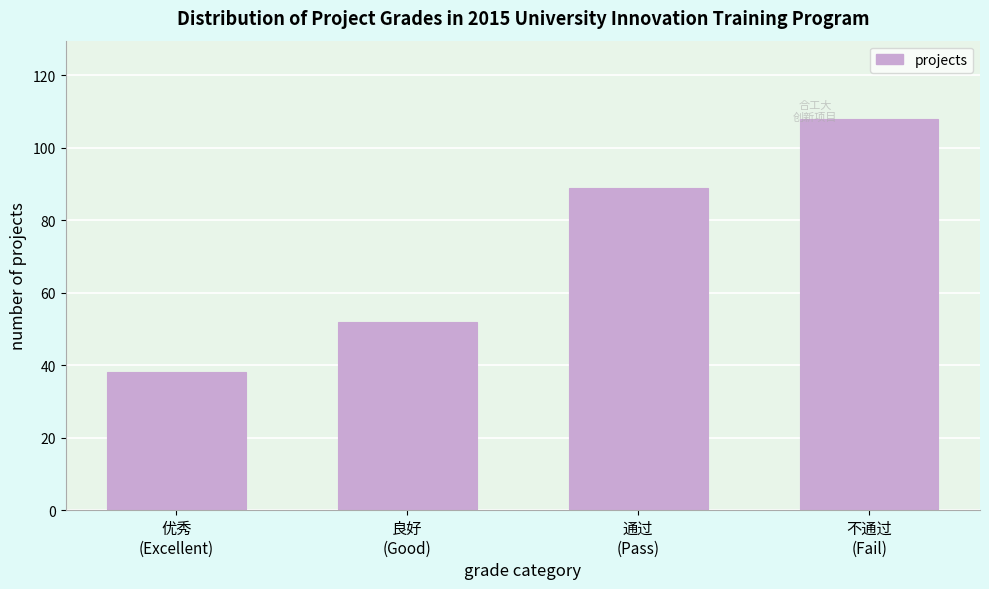

Reading left to right, what are all the values shown in this chart?

38	52	89	108